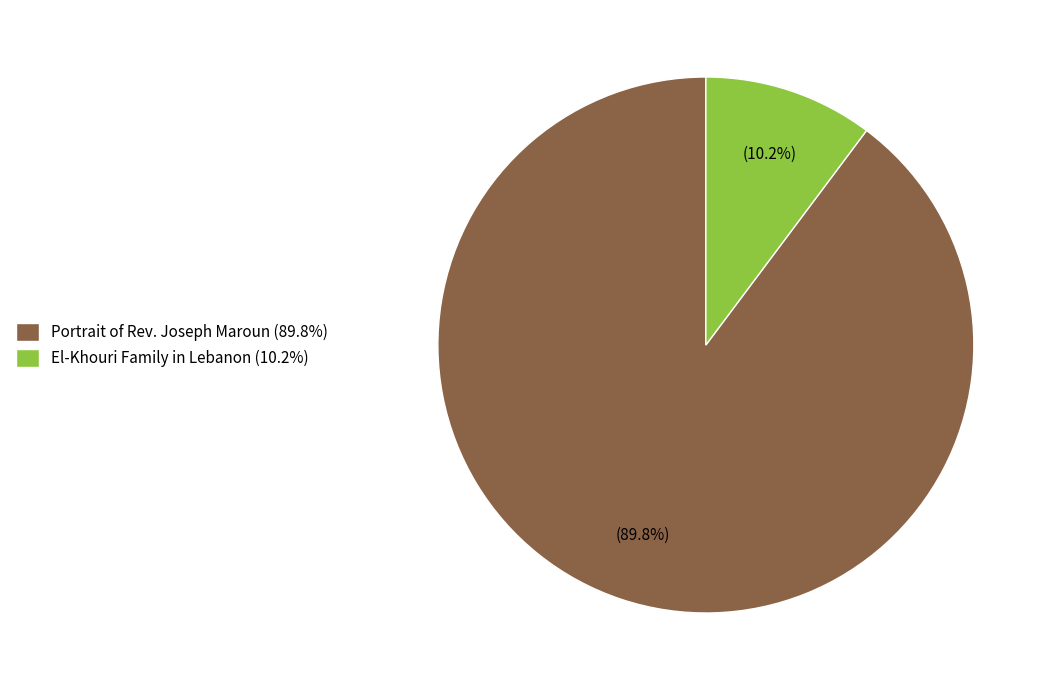

Is there a majority slice in this chart?

Yes